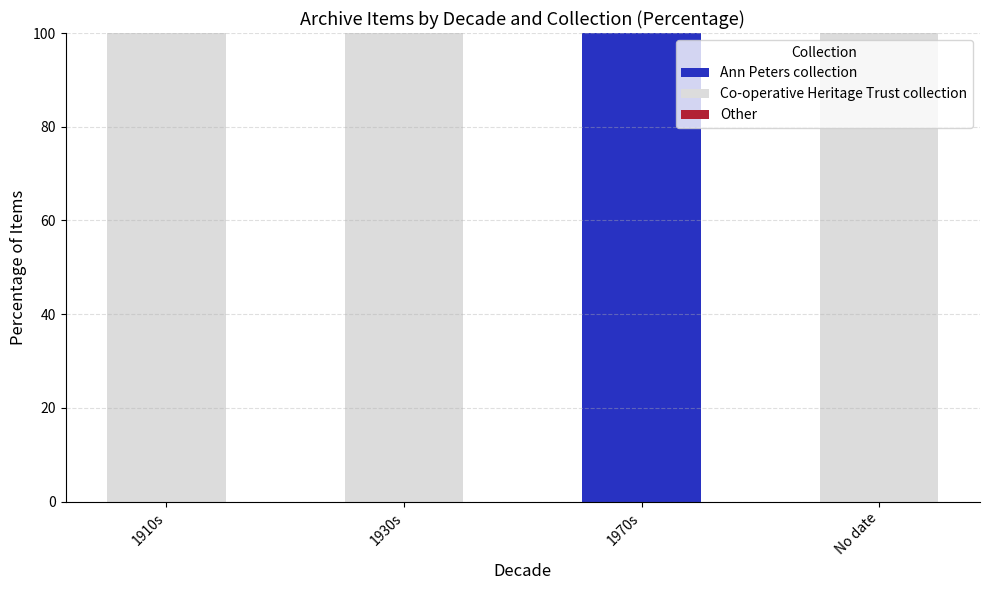

Is it true that Ann Peters collection equals 0 at 1930s?

True